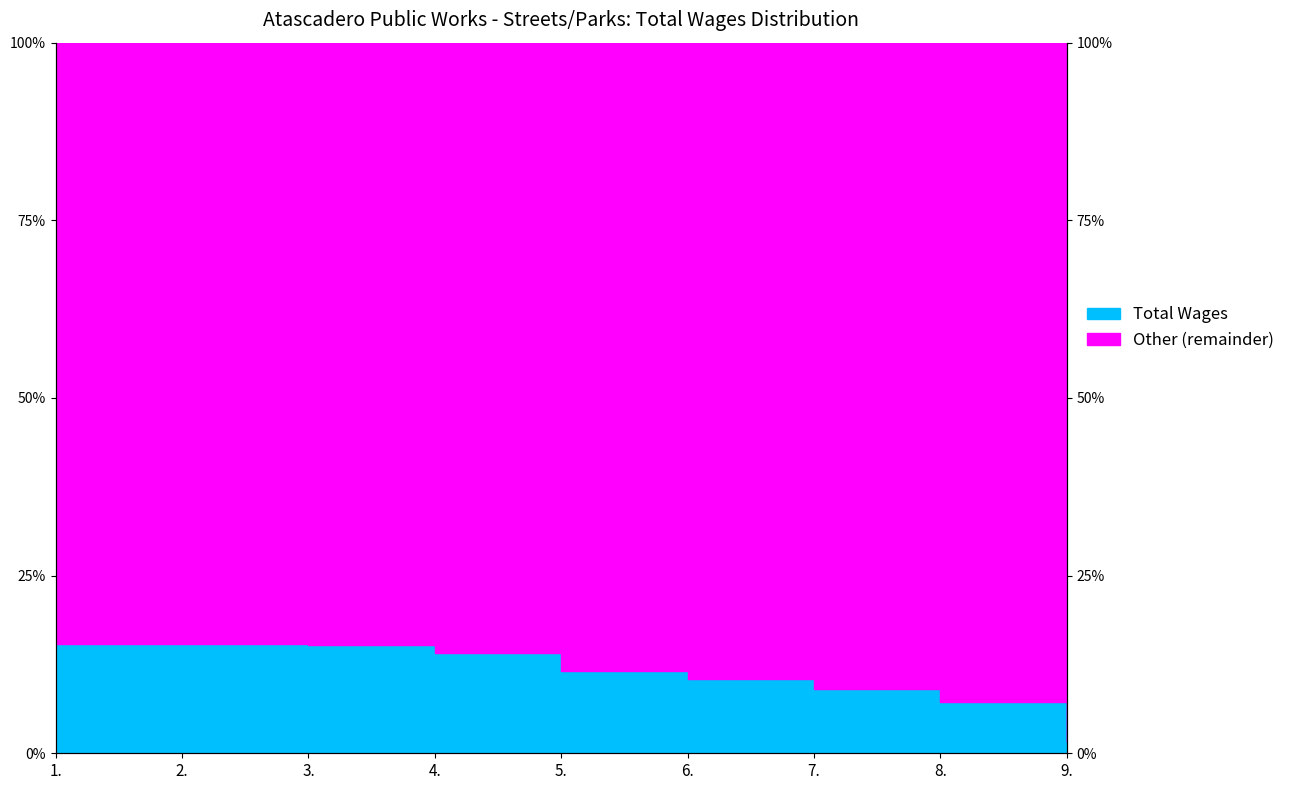

How many data points does each series have?

9